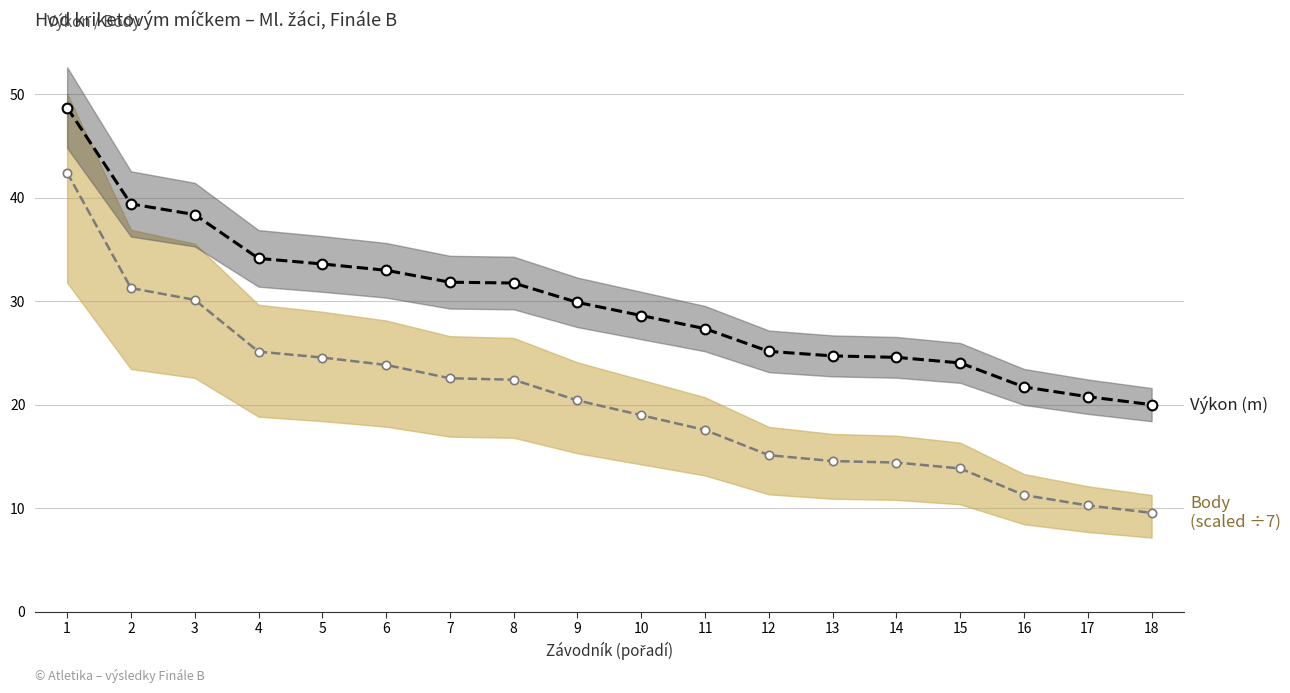

What is the spread (max minus min) of values at 7?

9.3